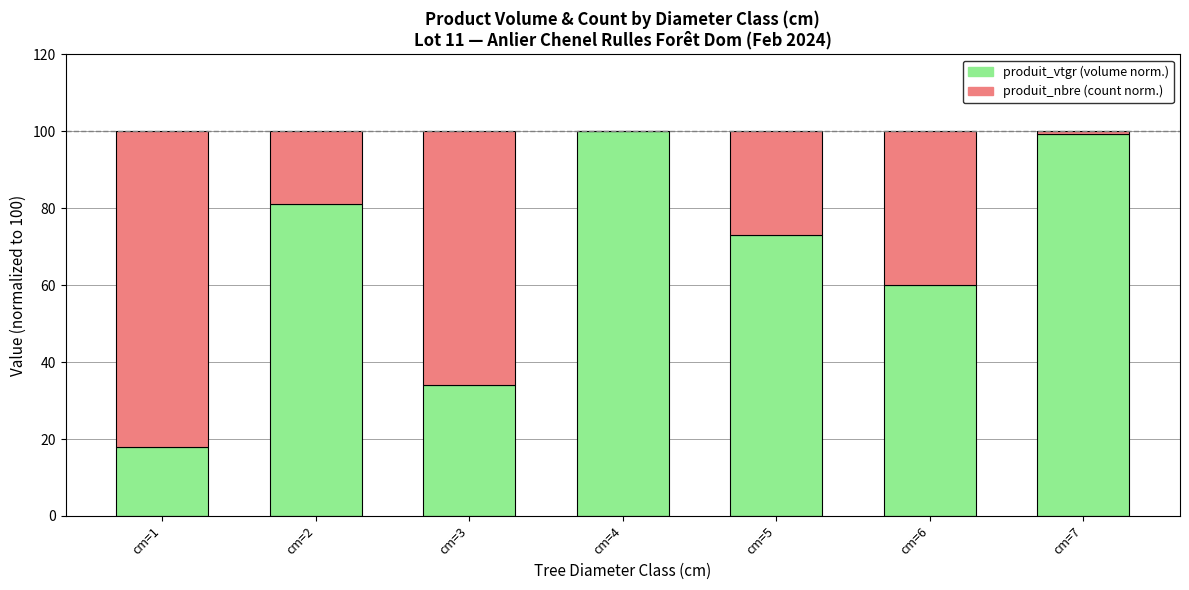

What is the total value across all series at cm=3?

100.0